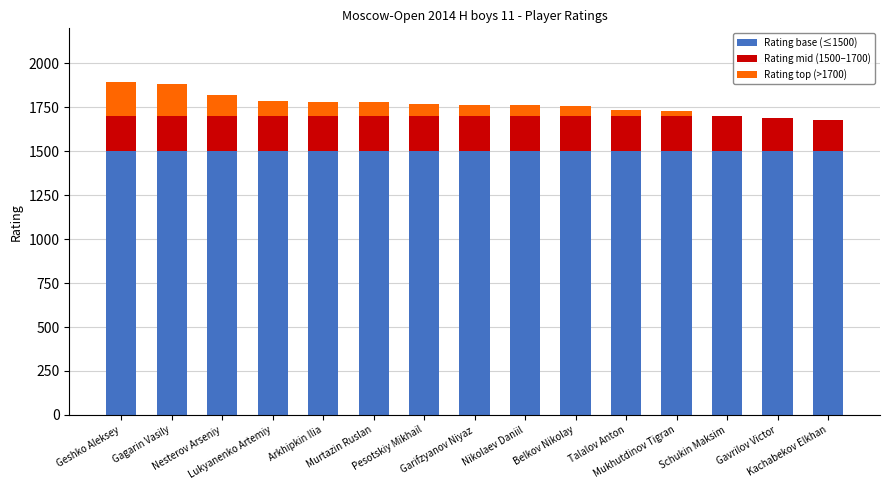

What are all the series names shown in the legend?

Rating base (≤1500), Rating mid (1500–1700), Rating top (>1700)